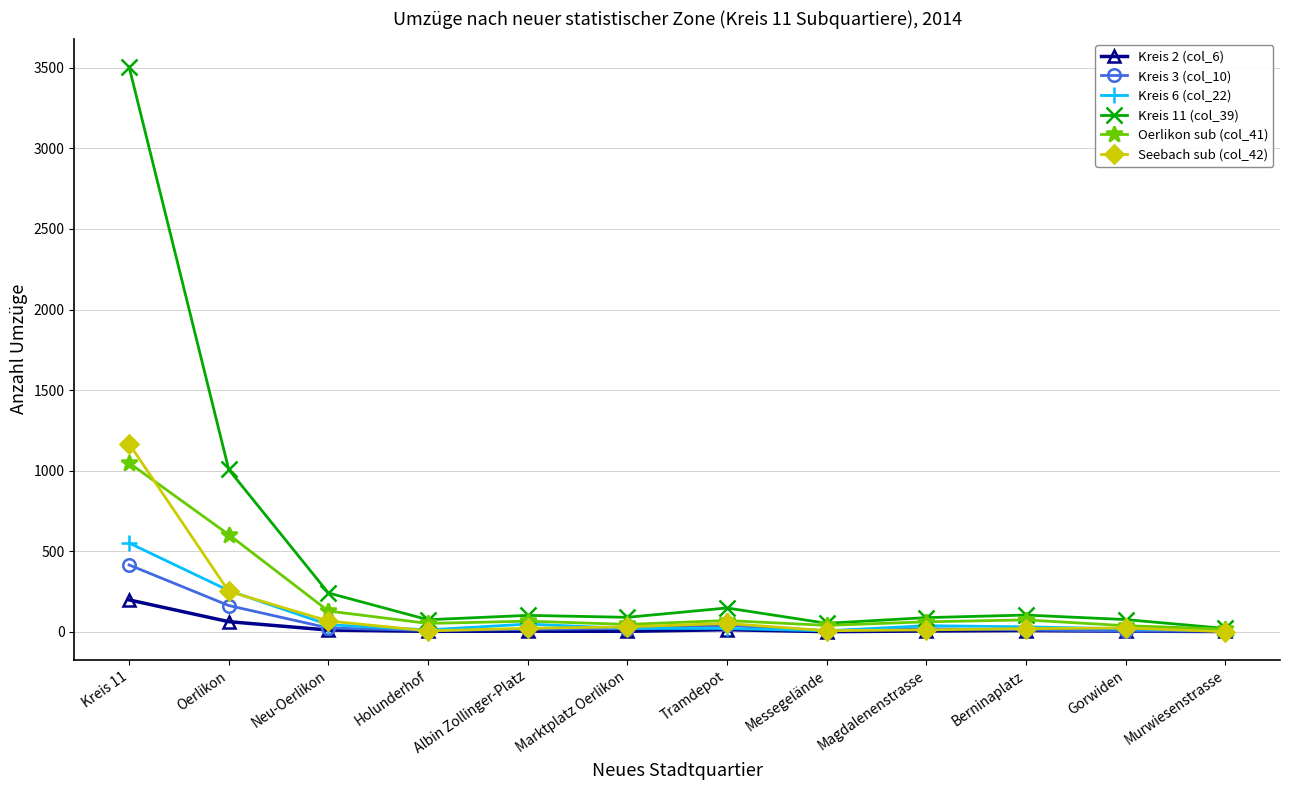

How many series are shown in this chart?

6